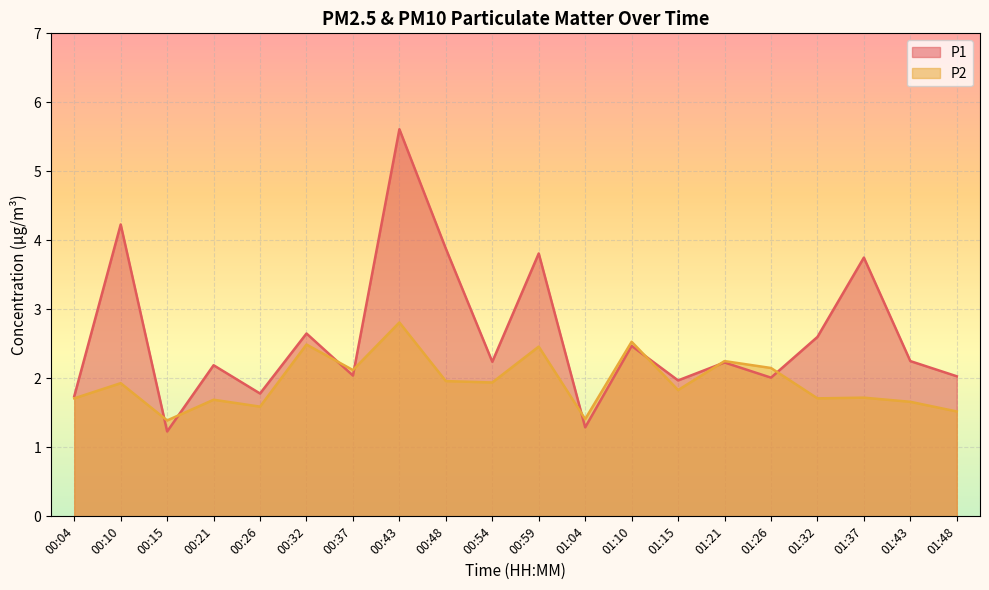

The P2 series shows 1.7 at 00:21. True or false?

True